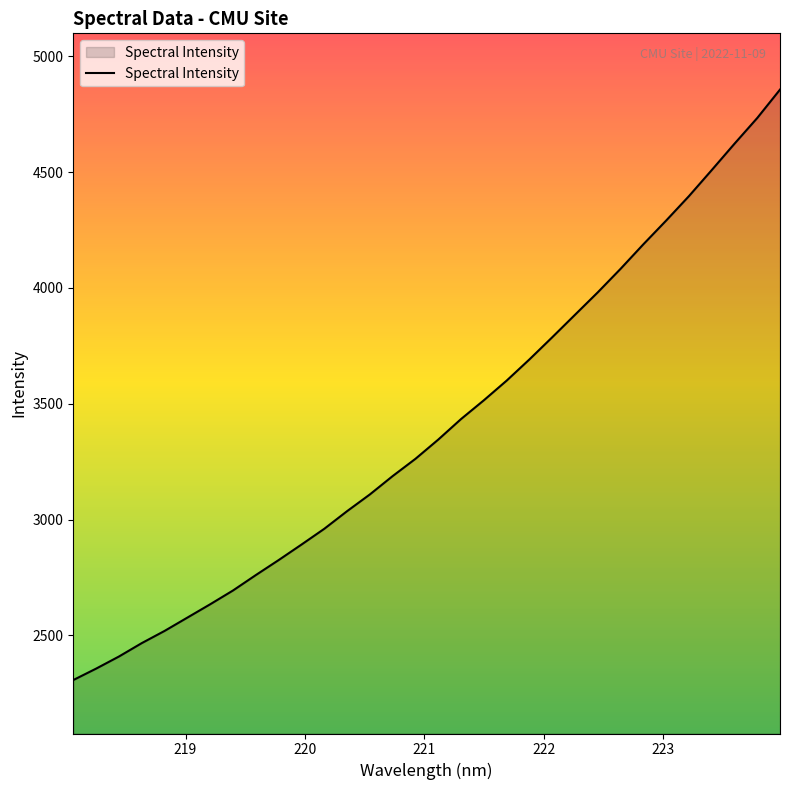

What is the greatest value displayed?

4856.5